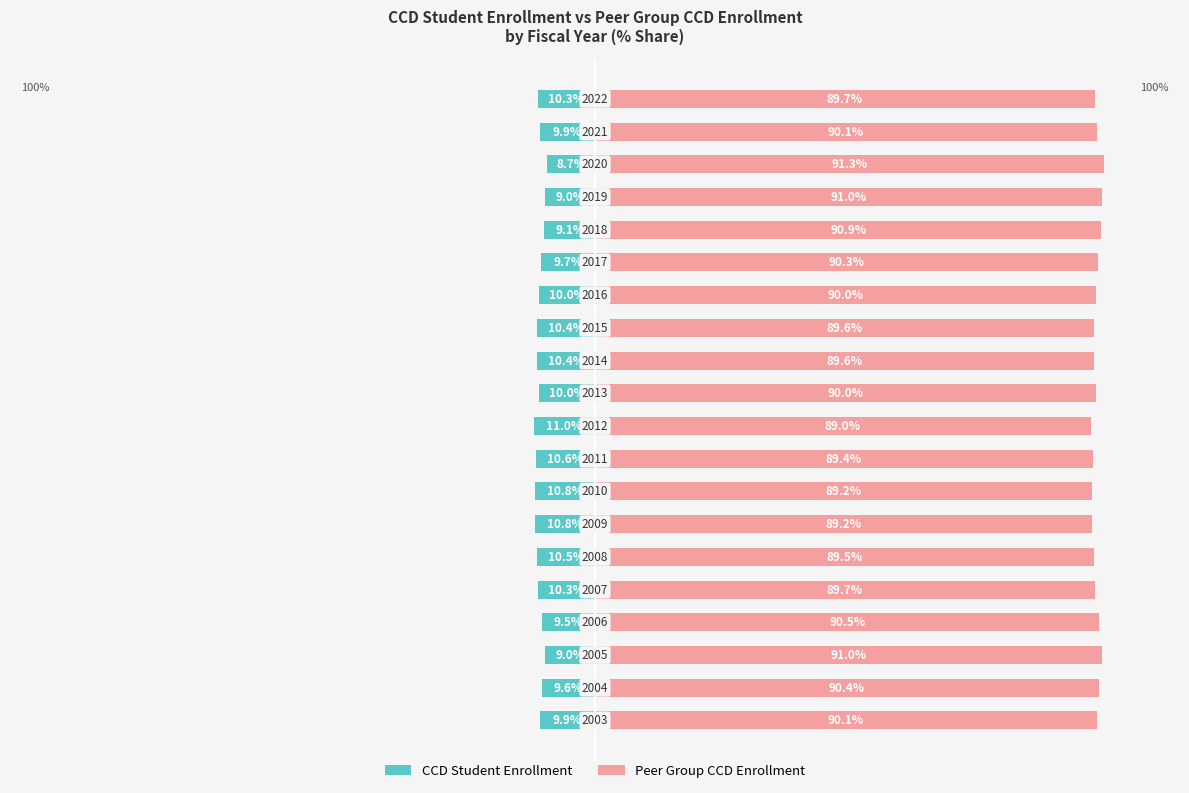

What are all the series names shown in the legend?

CCD Student Enrollment, Peer Group CCD Enrollment